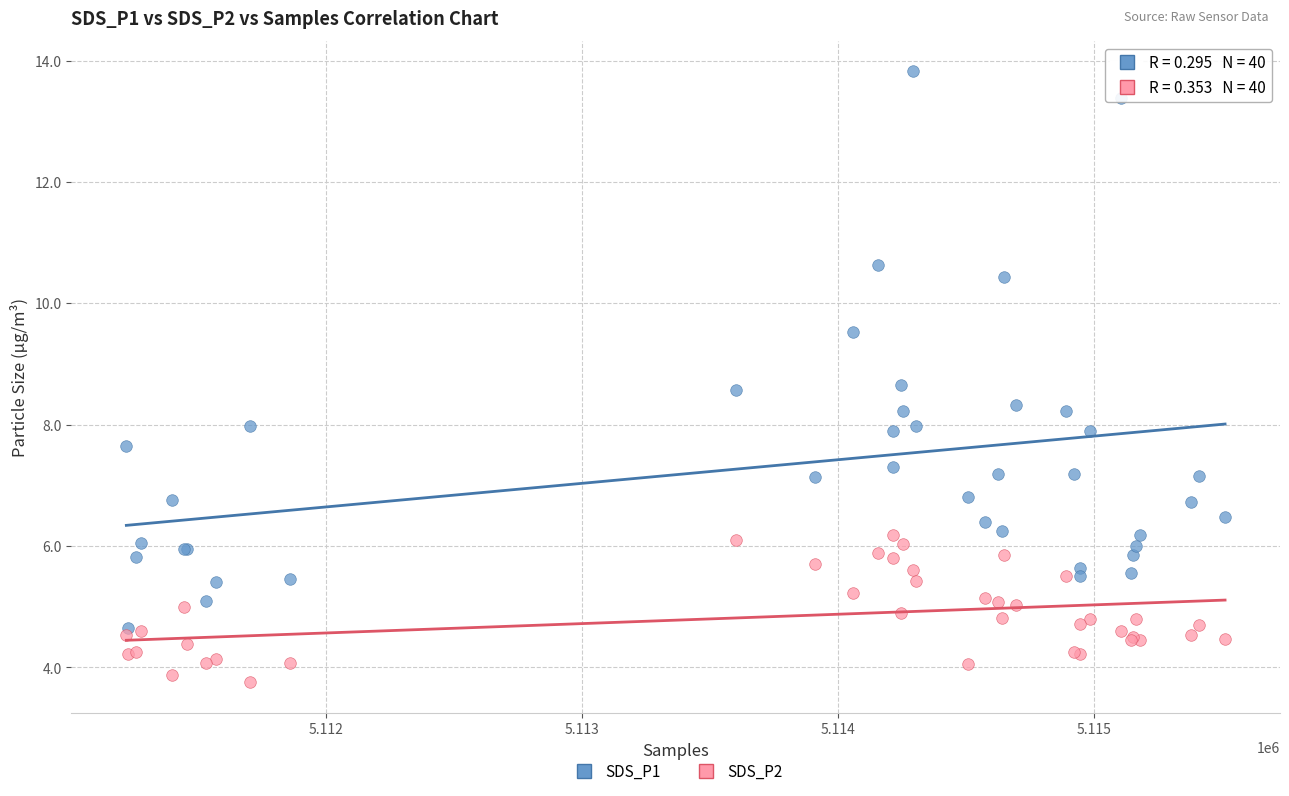

Which series has the widest spread of Y values?

SDS_P1